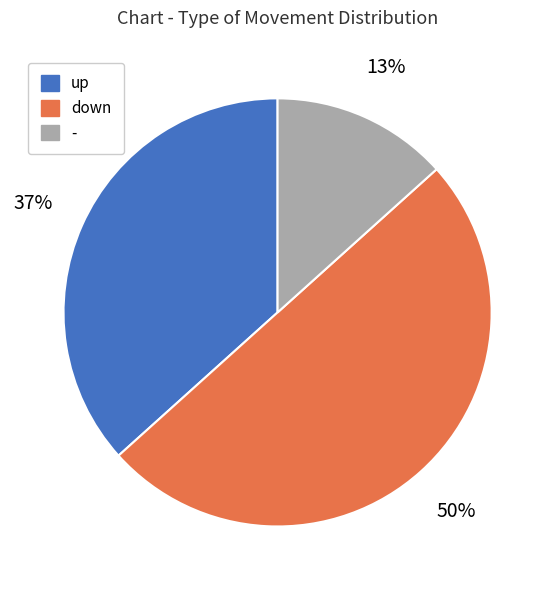

To the nearest percent, what portion does - represent?

13%